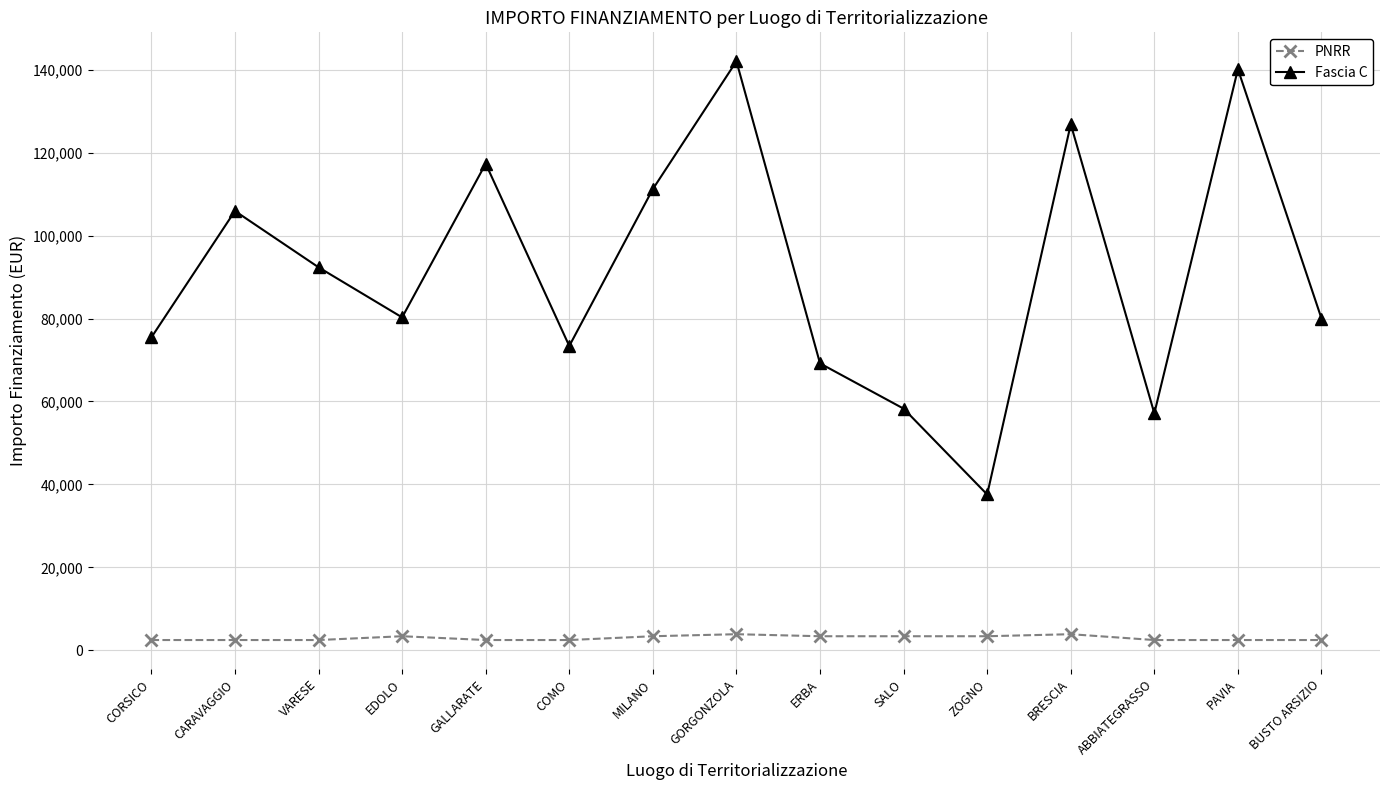

What is the label of the 9th point from the left?

ERBA